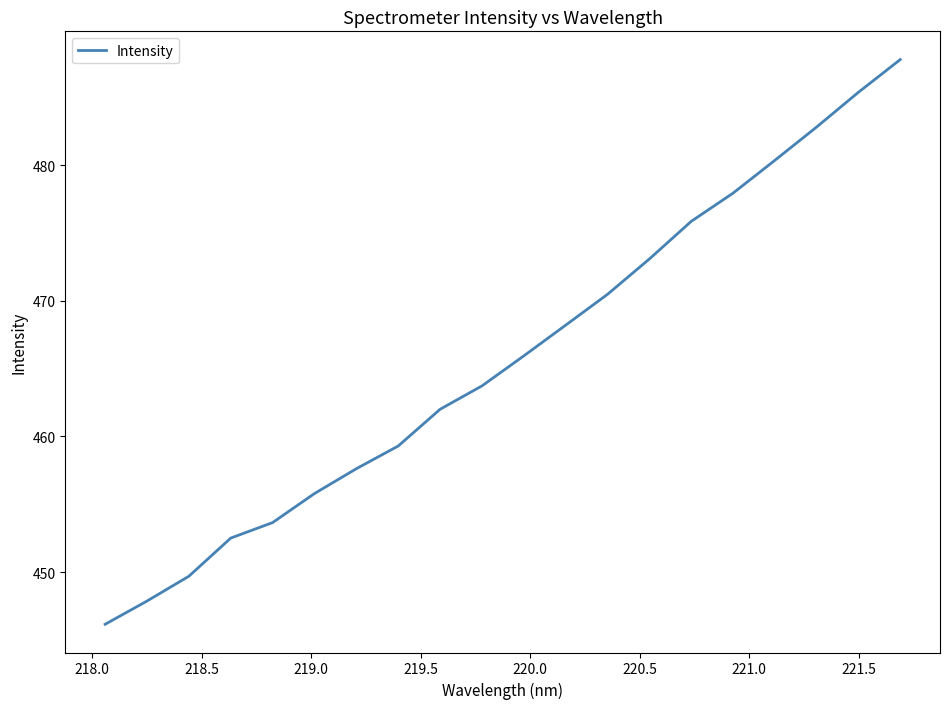

What is the difference between the maximum and minimum values?

41.6